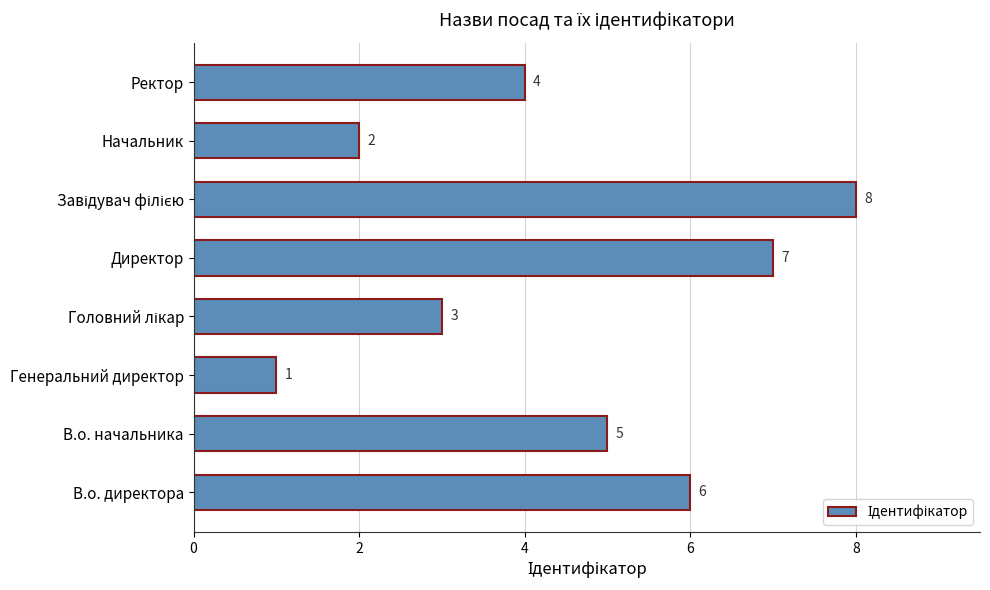

What is the ratio of the value at Ректор to the value at В.о. директора?

0.7